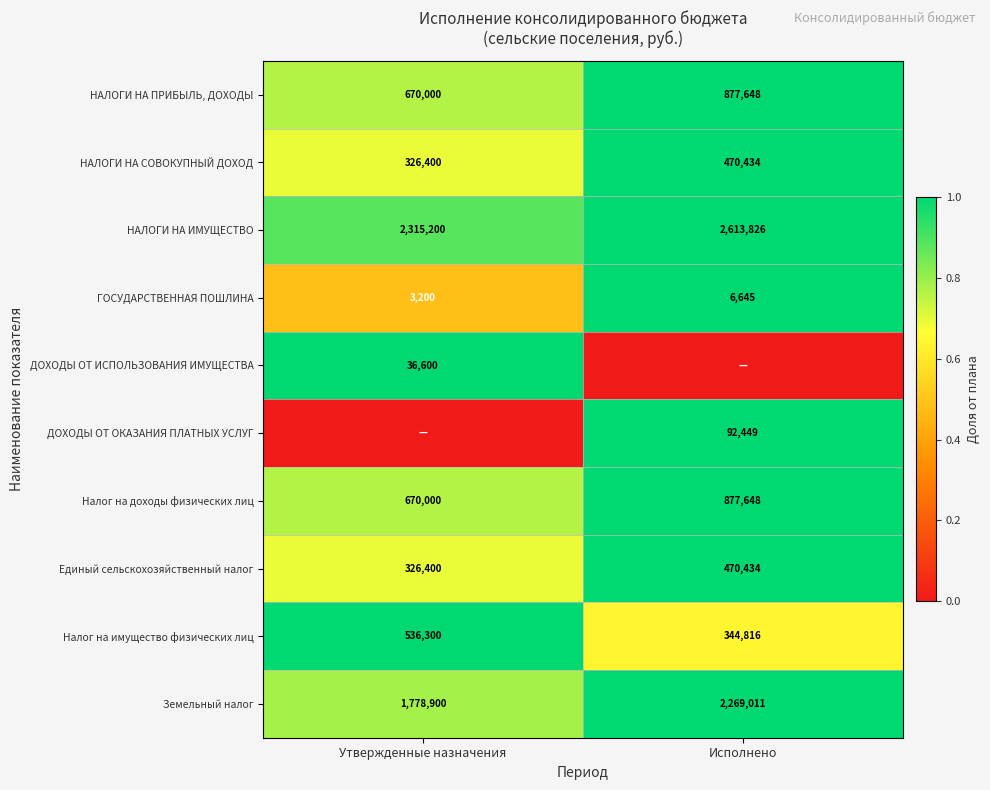

What is the difference between the highest and lowest values at Исполнено?

1.0